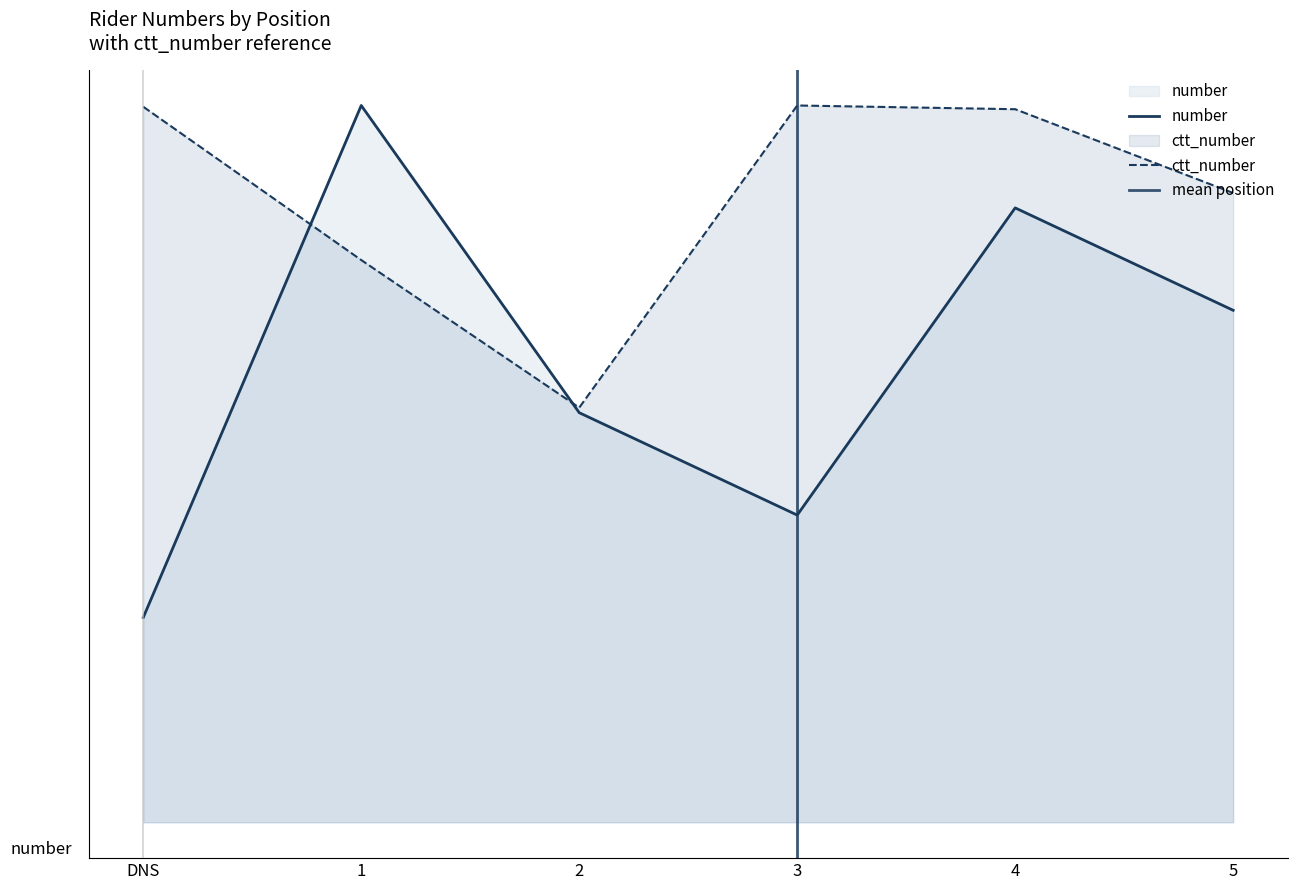

Which has a higher value, 5 or 4?

4